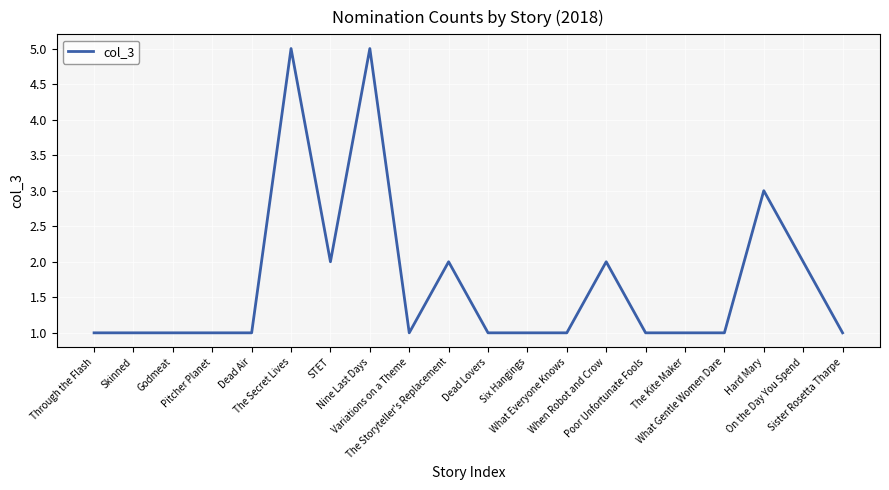

Reading left to right, list all the values displayed in this chart.

1	1	1	1	1	5	2	5	1	2	1	1	1	2	1	1	1	3	2	1